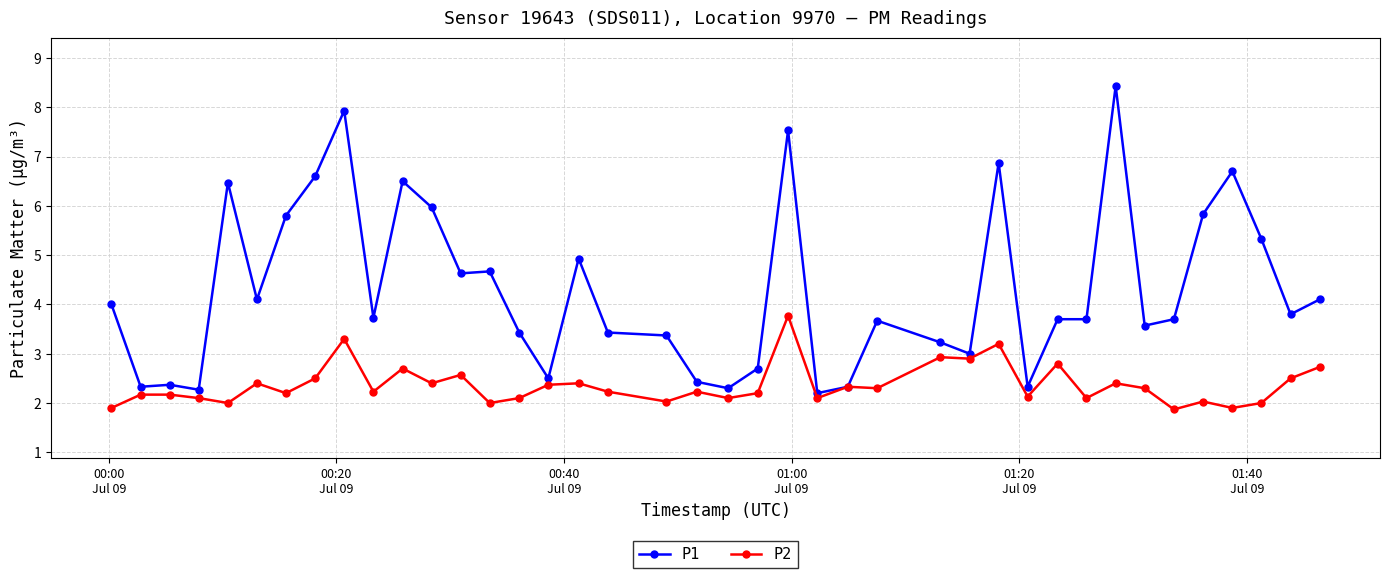

List the series in order of their peak value, highest first.

P1, P2